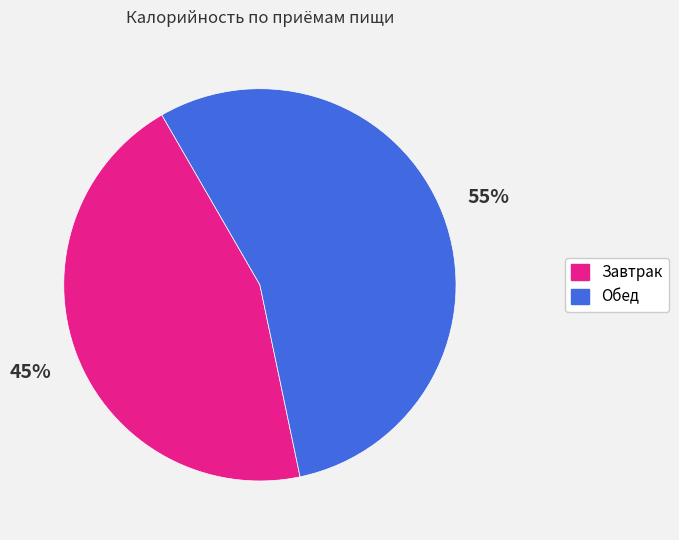

Which slice is the smallest?

Завтрак